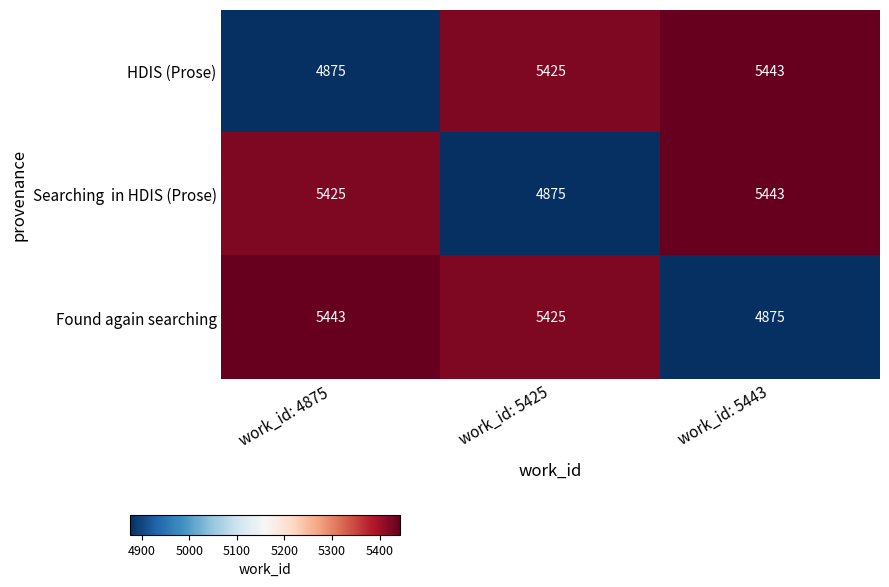

At which category is the sum across all series the highest?

work_id: 5443